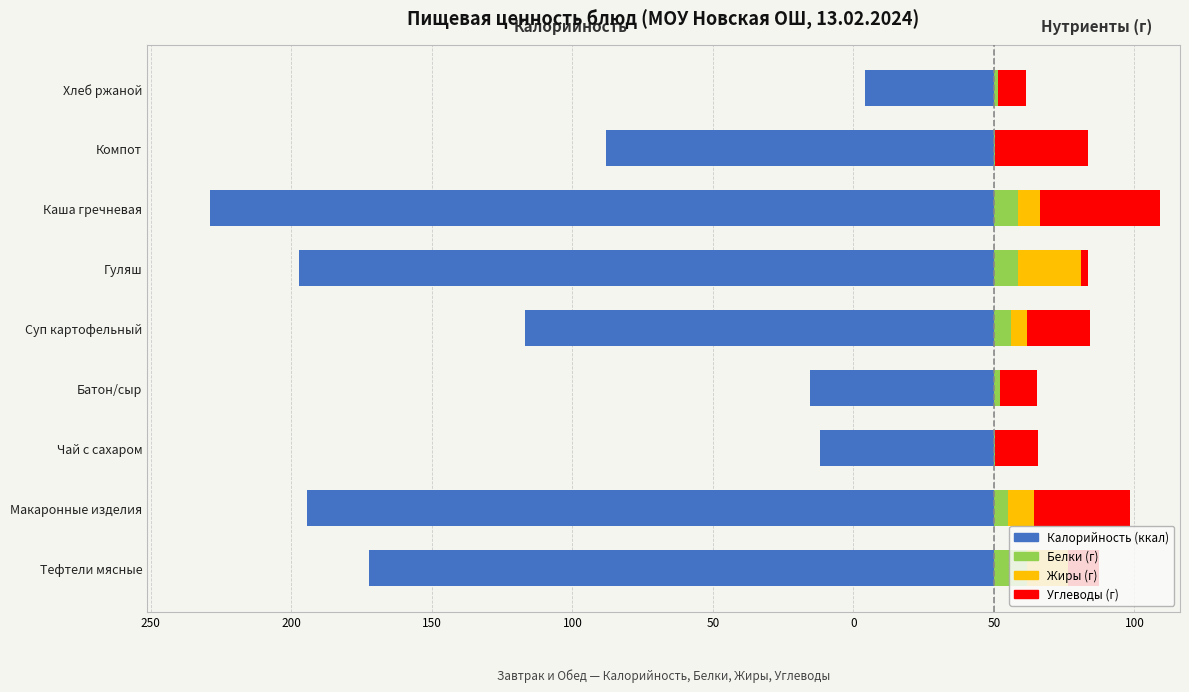

At how many categories does at least one series exceed -158?

9